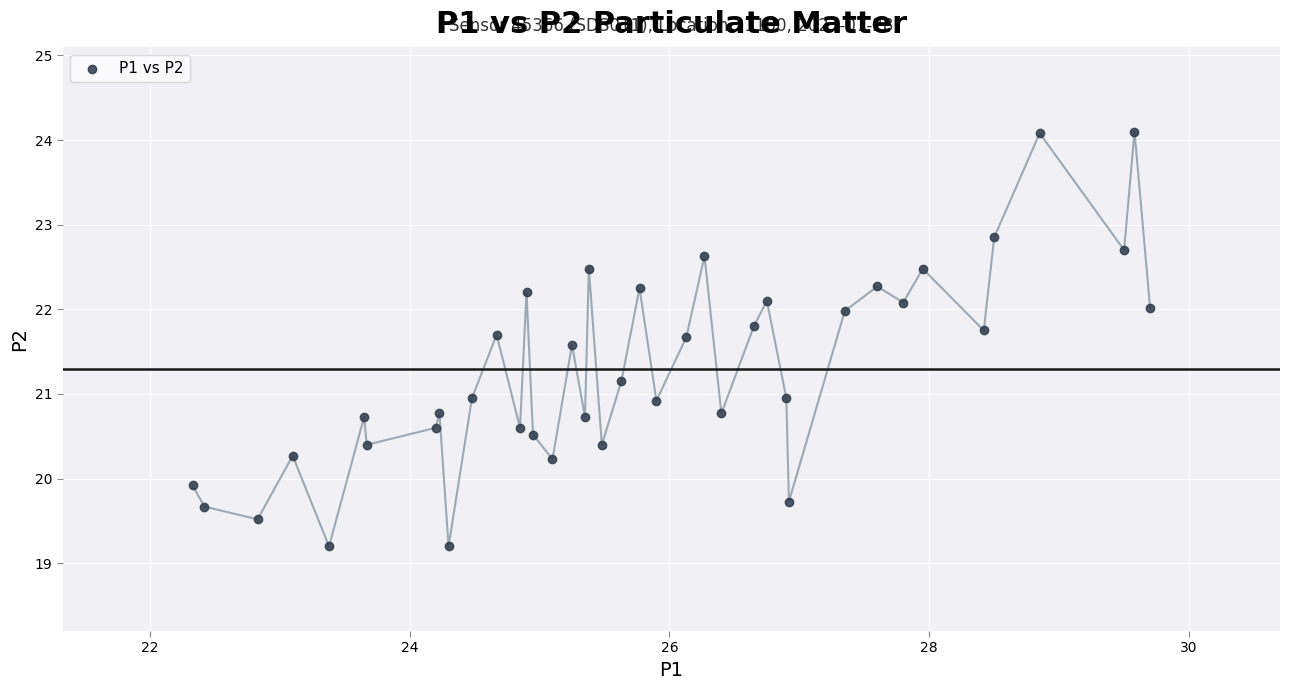

What is the range of Y values (max minus min)?

4.9